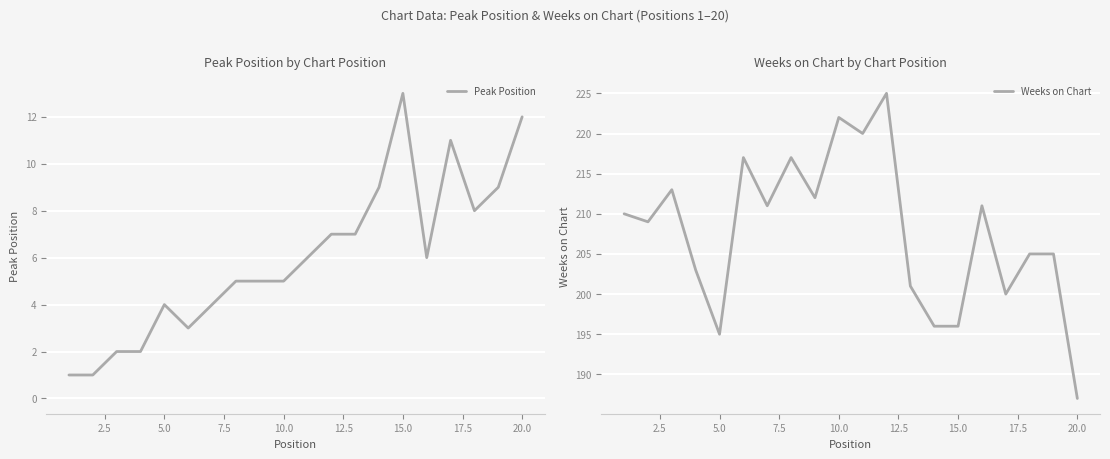

What is the average value of the Weeks on Chart series?

208